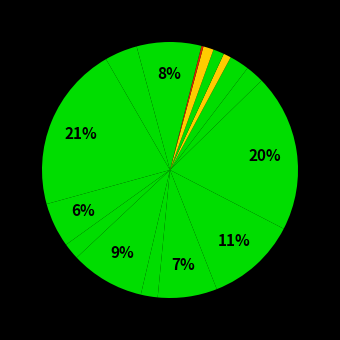

What percentage is the אולמוס קטן עלים slice, to the nearest percent?

2%